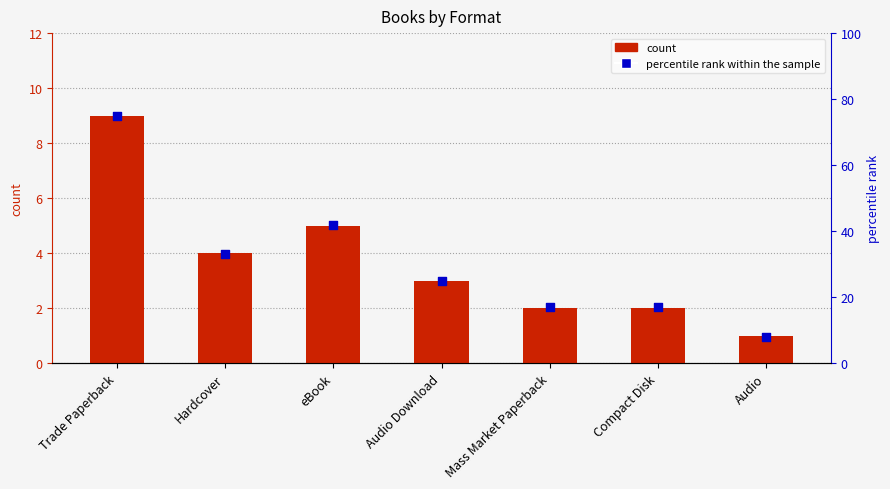

Is the value of percentile rank within the sample at eBook greater than the value of count at Mass Market Paperback?

Yes